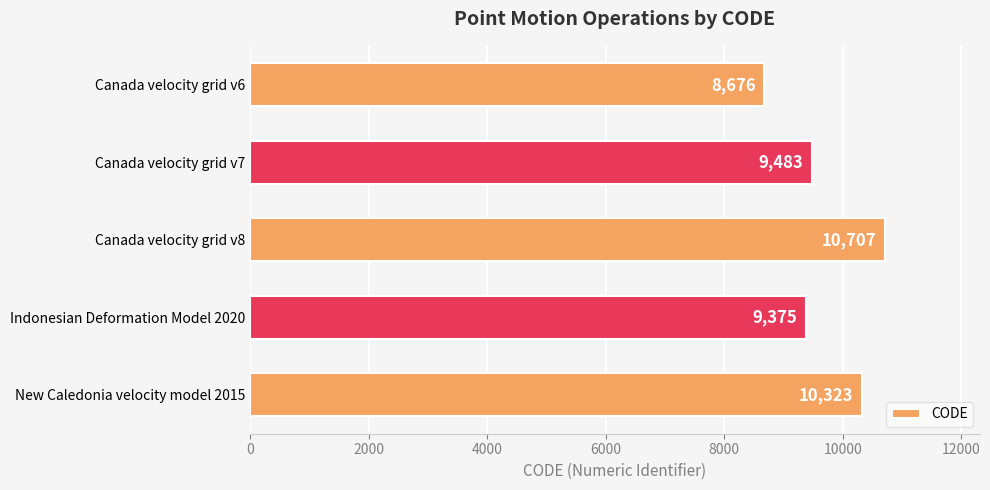

Does the chart contain stacked bars?

No